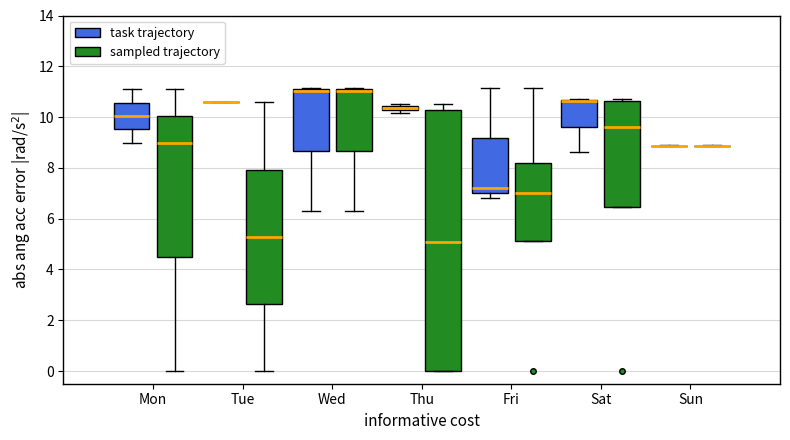

Comparing the boxes themselves (not the whiskers), which one is the tallest?

Thu (sampled trajectory)